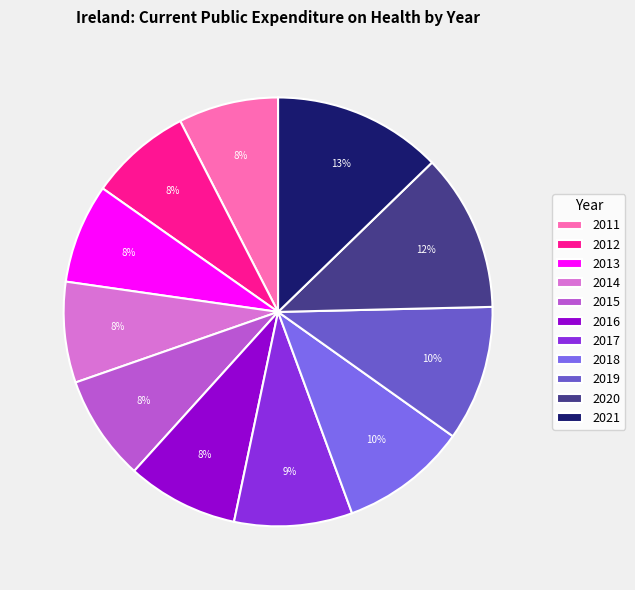

To the nearest percent, what portion does 2016 represent?

8%